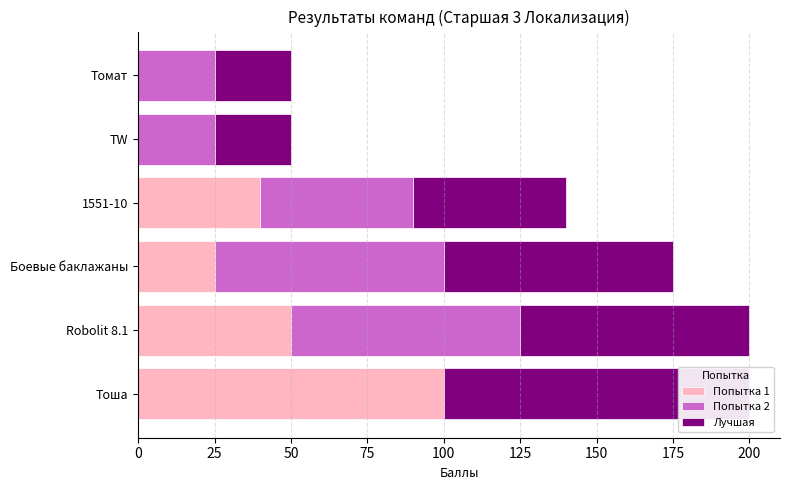

True or false: Лучшая has a value of 75 at Robolit 8.1.

True